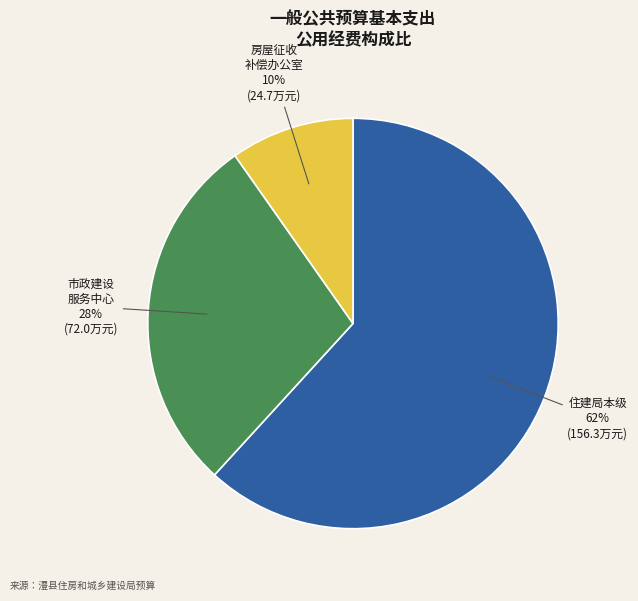

To the nearest percent, what is the difference between the largest and smallest slice percentages?

52%